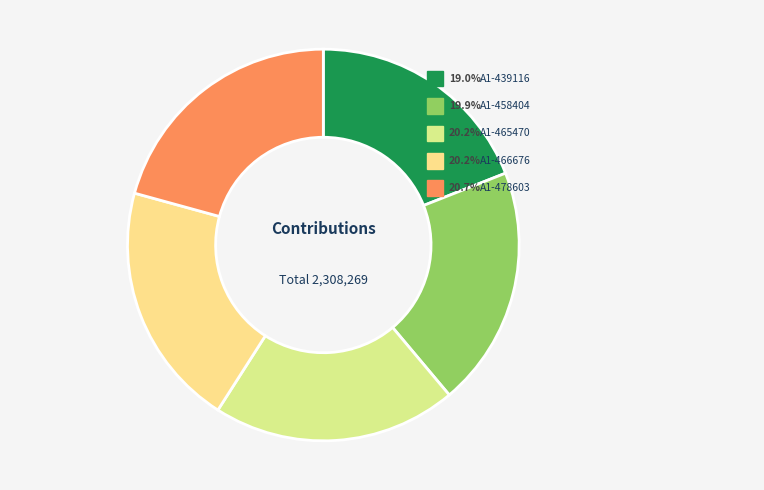

Rank the categories by value from highest to lowest.

A1-478603, A1-466676, A1-465470, A1-458404, A1-439116